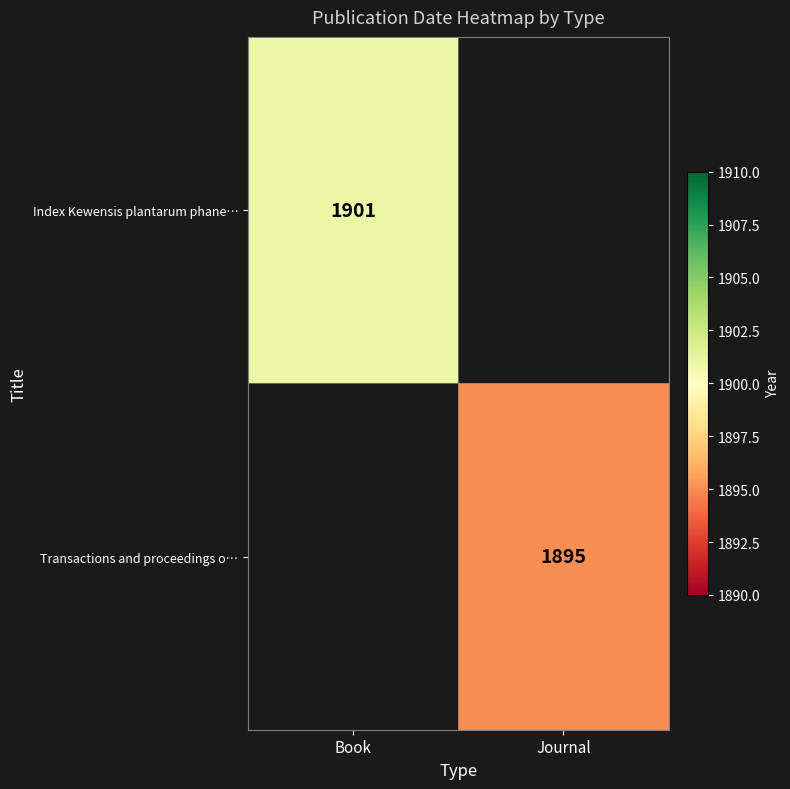

The value of Index Kewensis plantarum phane… at Book is 1901. True or false?

True